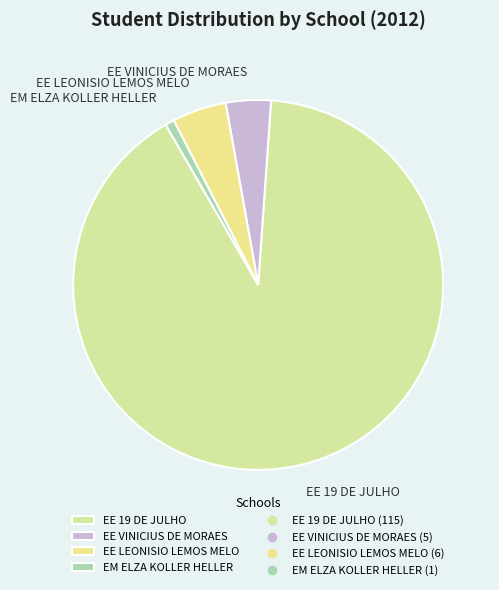

The EM ELZA KOLLER HELLER slice represents 11% of the pie. True or false?

False